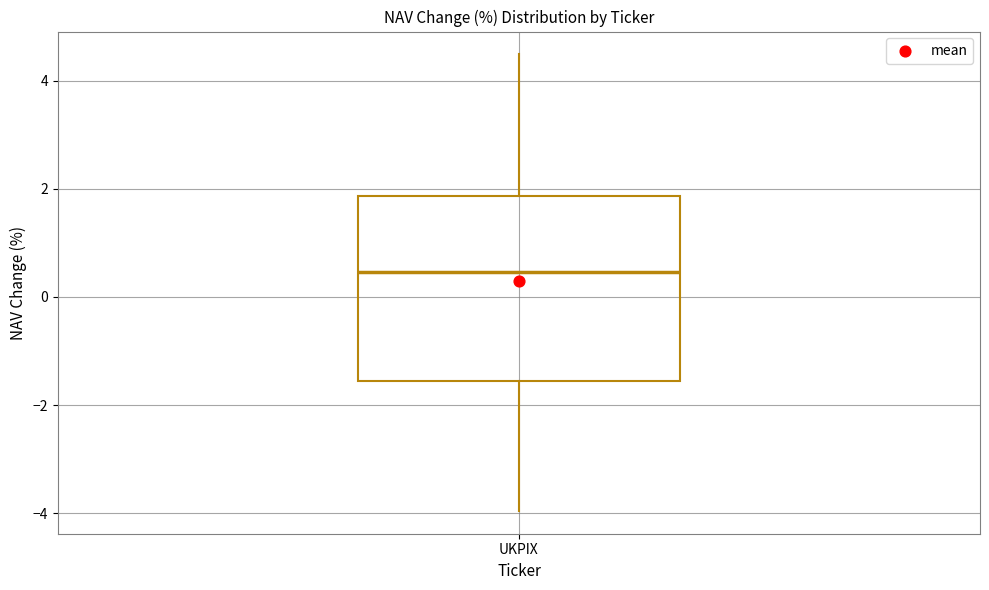

Where does the lower whisker of the box for UKPIX end on the y-axis? The values are not printed on the chart, so give them approximately, as read against the axis.

-4.0